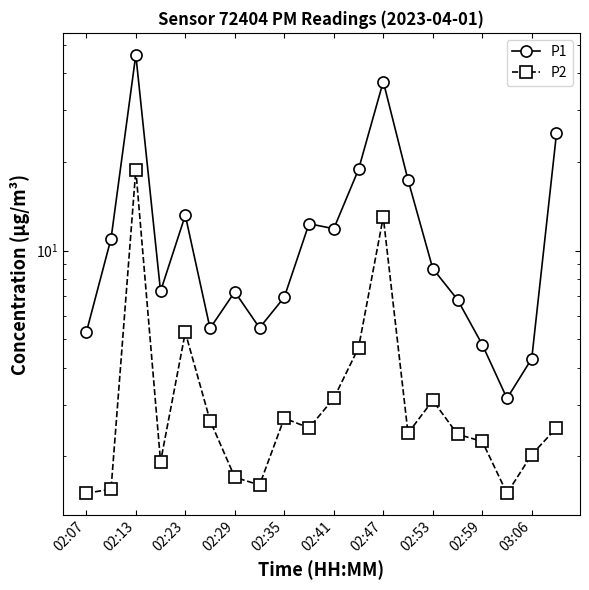

What is the difference between the maximum and minimum values in the P2 series?

17.3